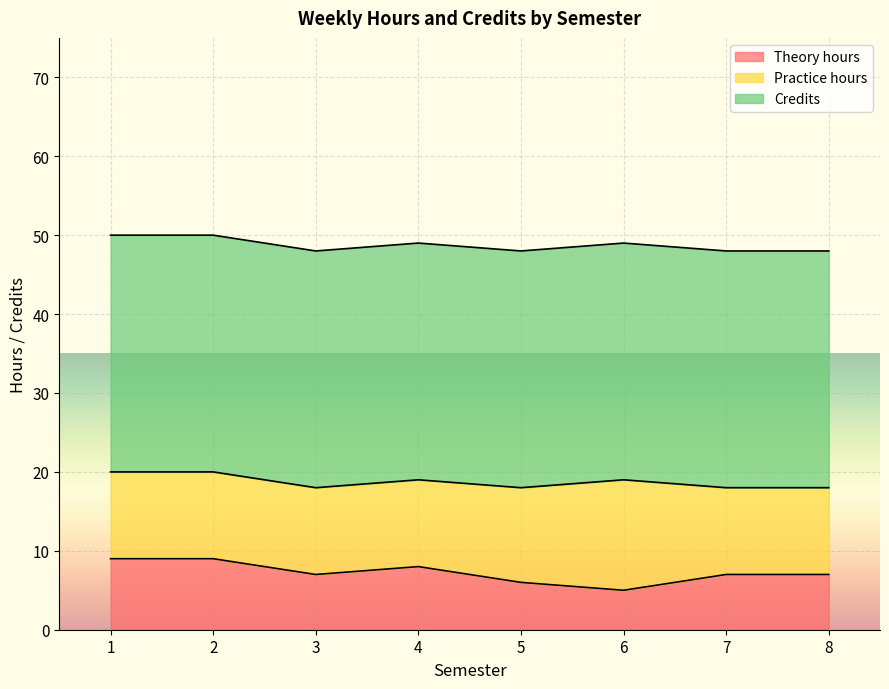

Which category has the highest value across all series?

1